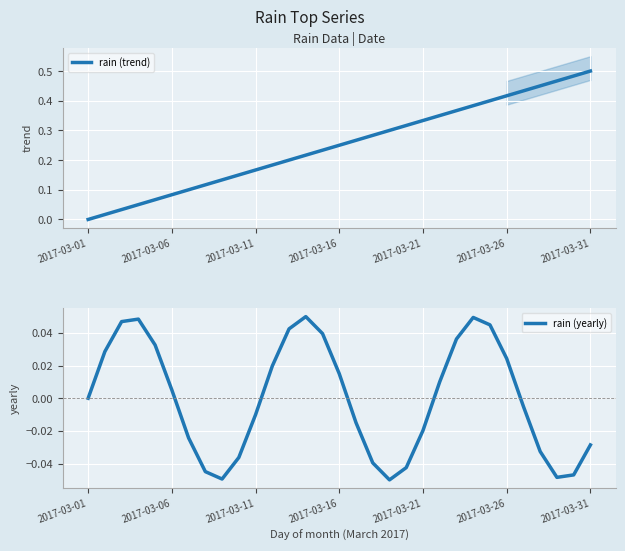

Does the chart display data point markers on the line(s)?

No